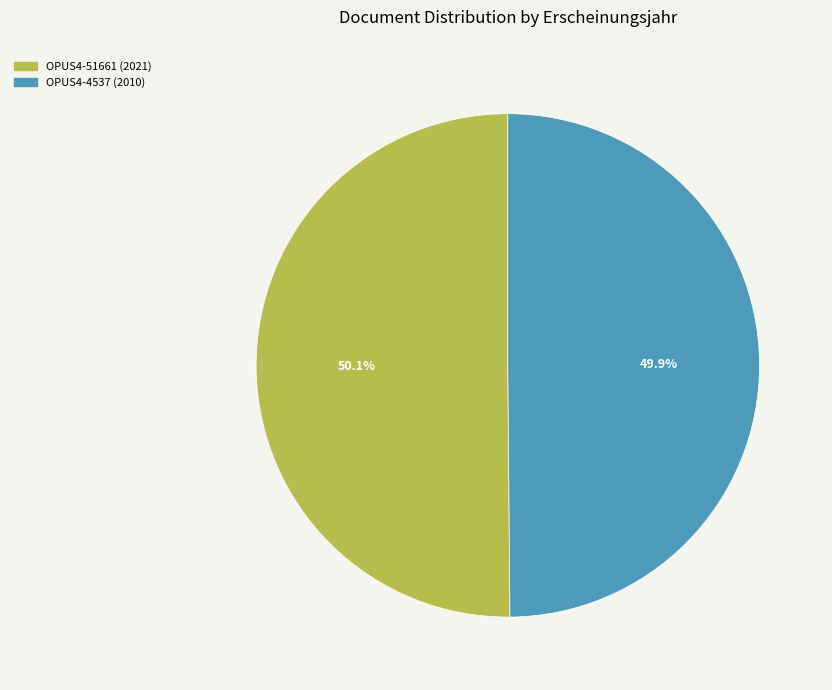

To the nearest percent, what is the combined percentage of OPUS4-4537 (2010) and OPUS4-51661 (2021)?

100%